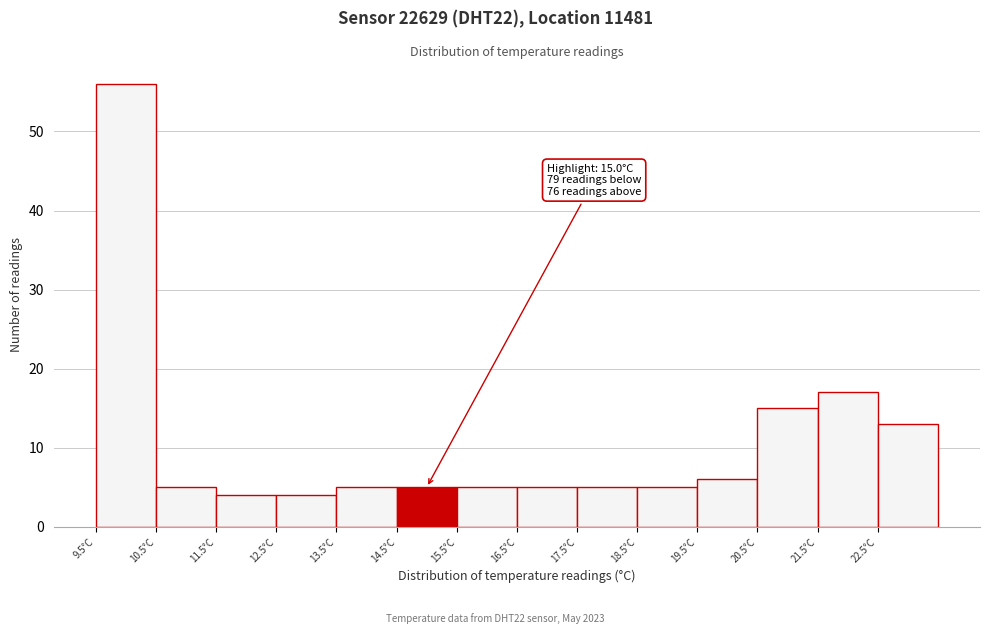

Which range on the x-axis has the tallest bar?

9.5 to 10.5